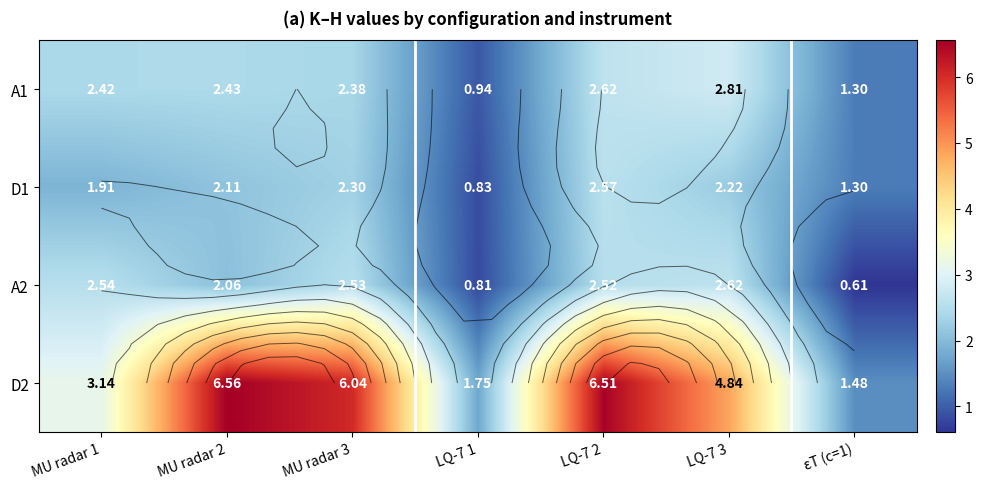

Is it true that D1 equals 2.1 at MU radar 2?

True